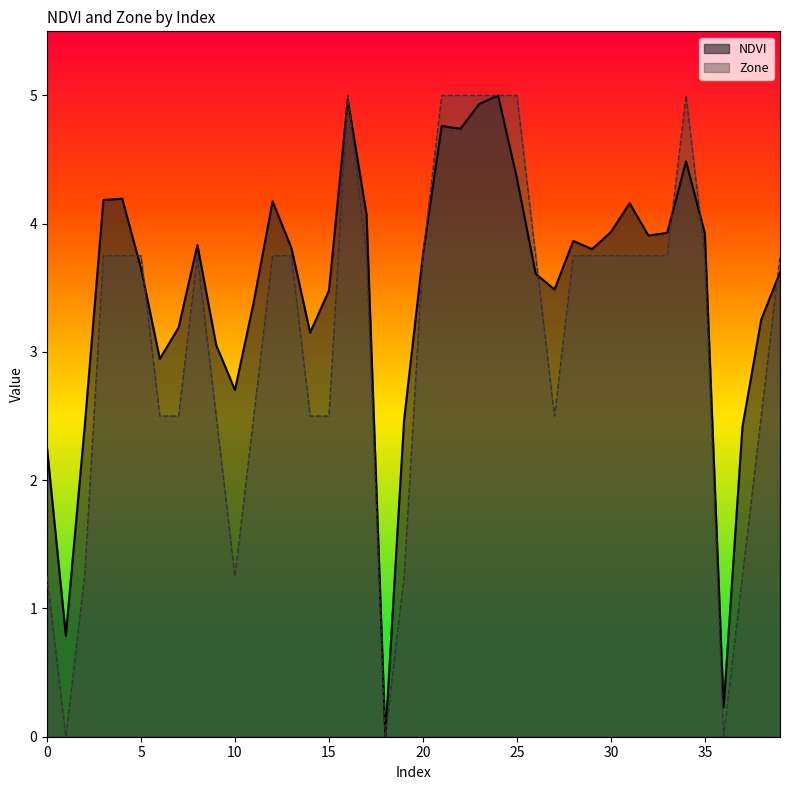

What is the difference between the maximum and minimum values in the Zone series?

5.0